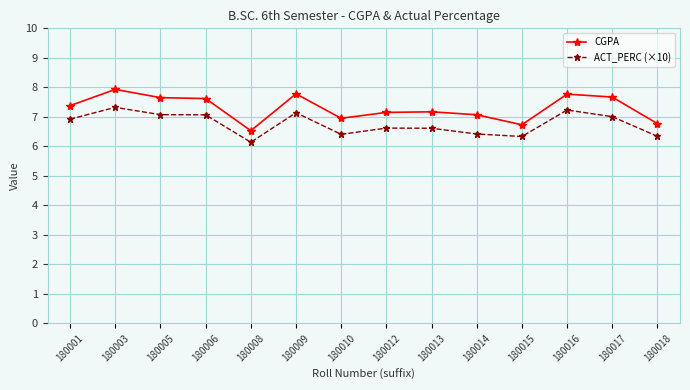

Which series changed the most between 180012 and 180015?

CGPA